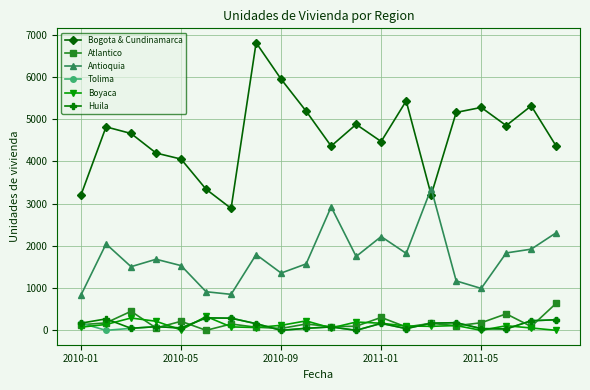

True or false: Huila has more than 2 interior local peaks.

True